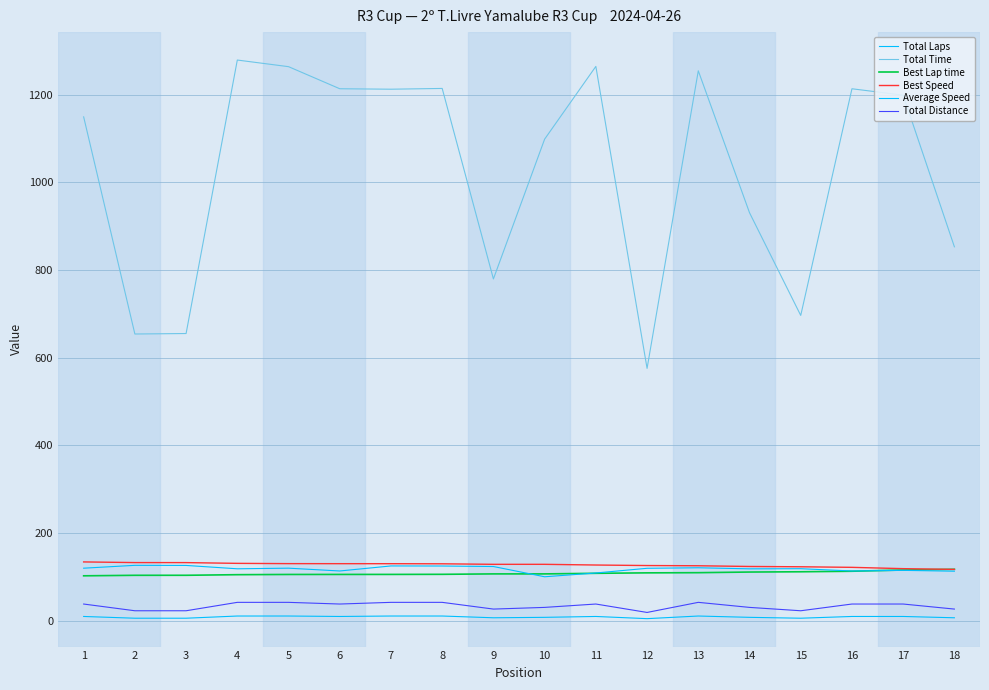

Does the chart display data point markers on the line(s)?

No